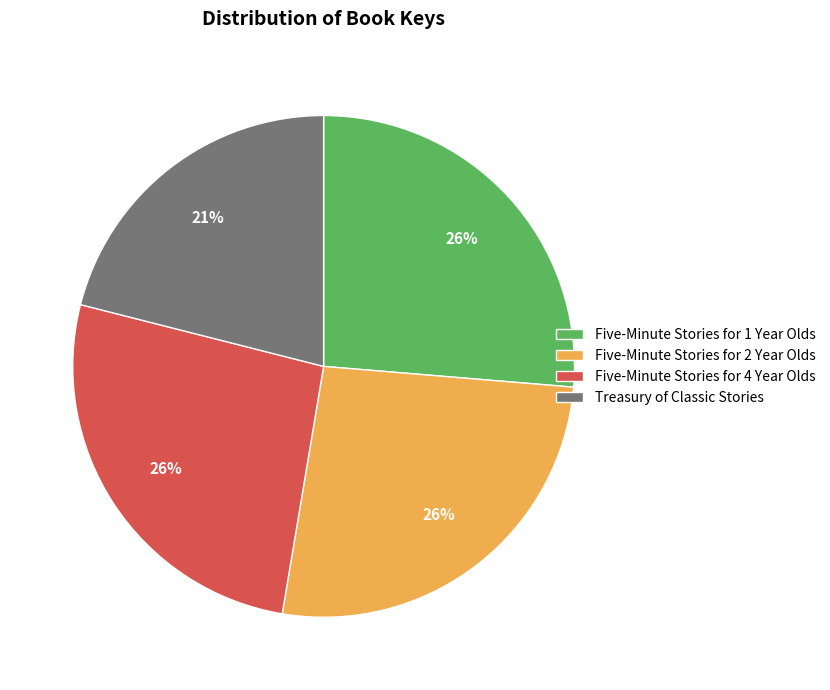

Is the sum of Treasury of Classic Stories and Five-Minute Stories for 1 Year Olds greater than half?

No